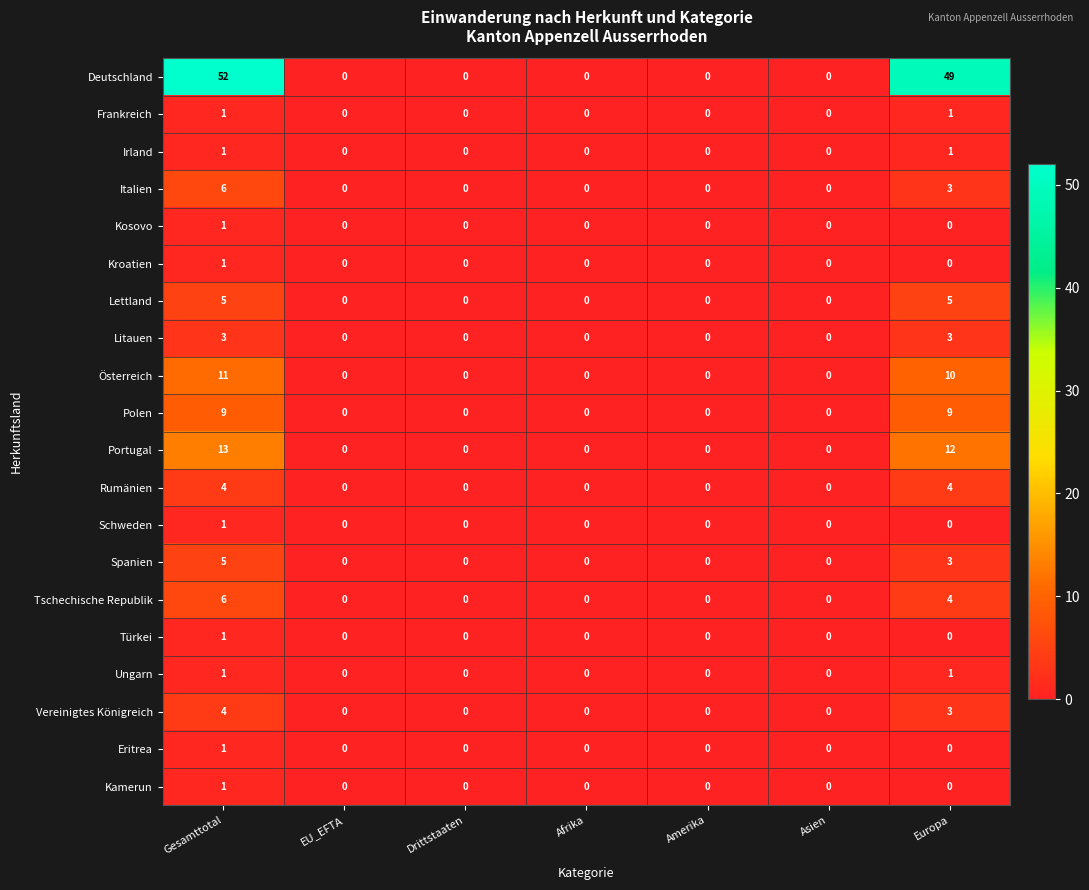

Which series has the widest spread of values?

Deutschland